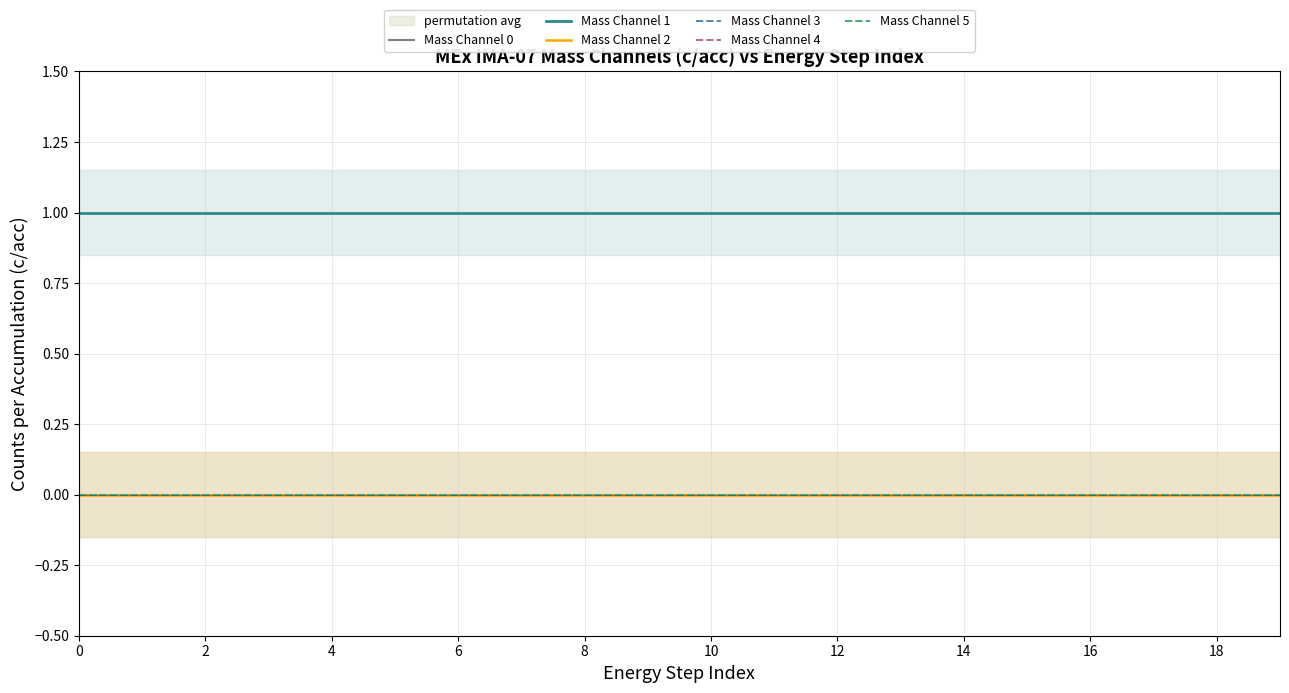

Is this an area chart (filled region under the line)?

No